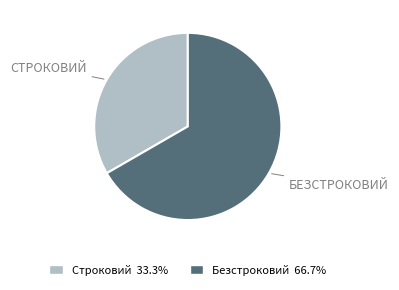

True or false: Безстроковий accounts for 77% of the total.

False